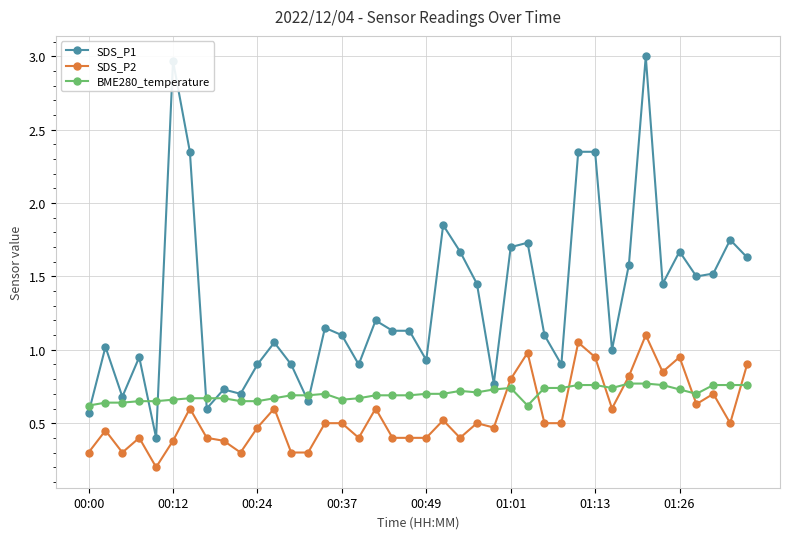

Count the number of categories in the chart.

40